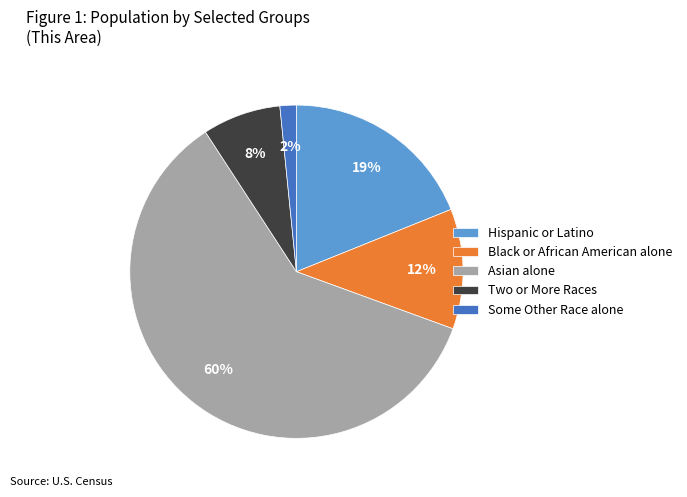

The Hispanic or Latino slice represents 5% of the pie. True or false?

False